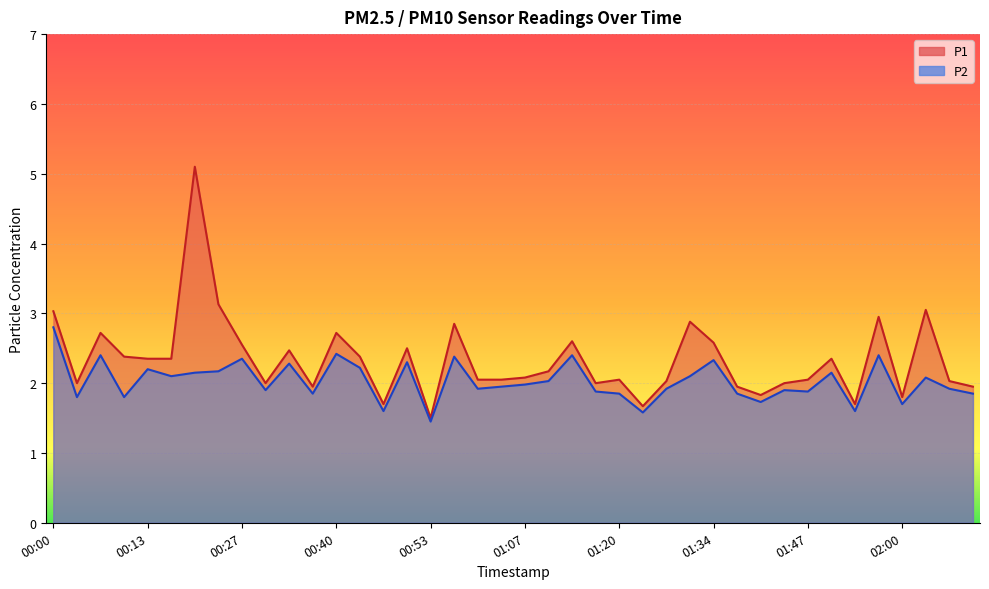

Does the chart display data point markers on the line(s)?

No